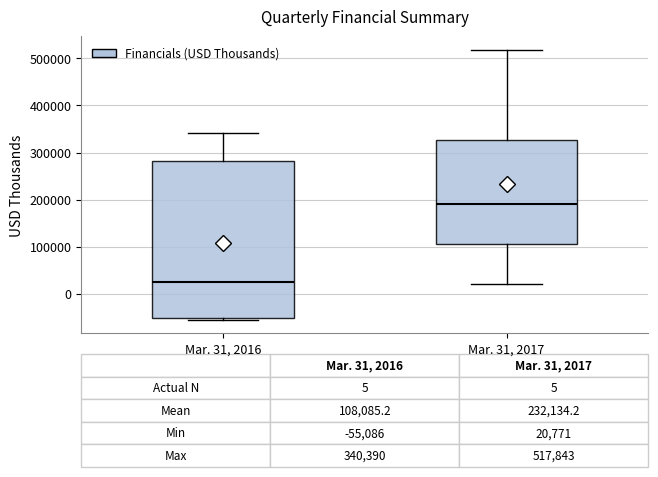

Which box is the tallest, from its lower edge to its upper edge?

Mar. 31, 2016